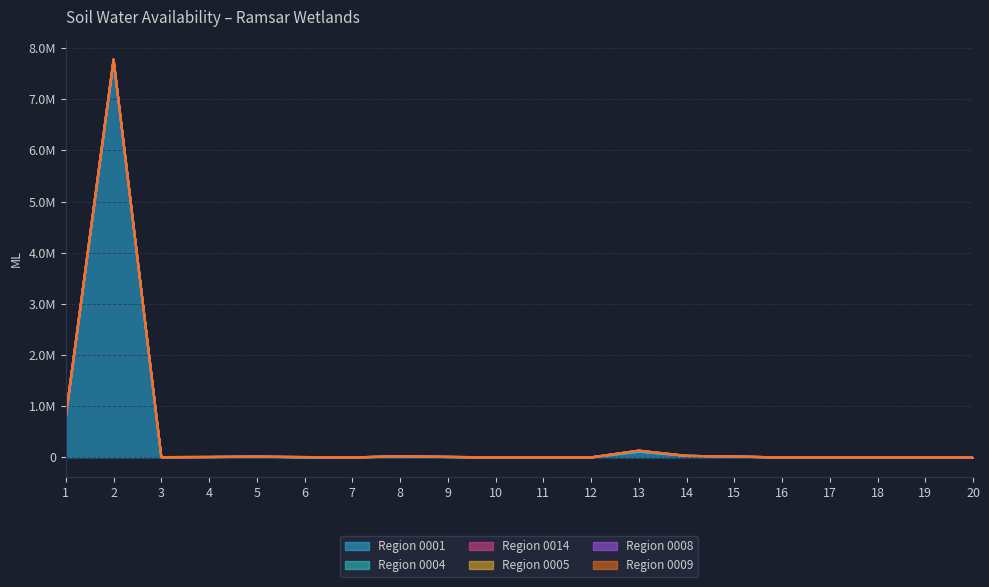

List the series in order of their peak value, highest first.

Region 0001, Region 0004, Region 0014, Region 0008, Region 0005, Region 0009